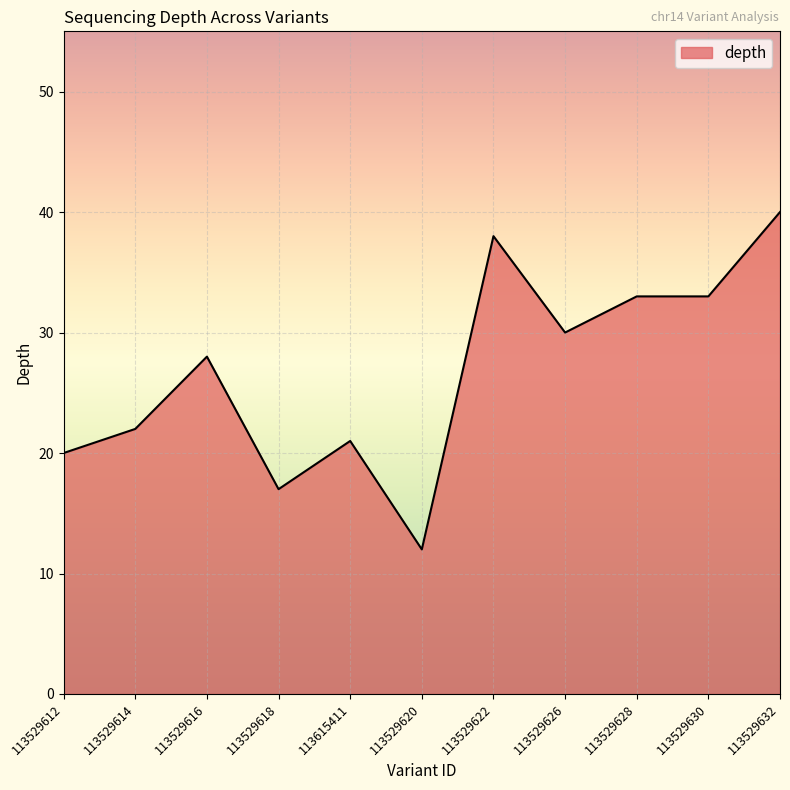

True or false: the data has more than 2 interior local peaks.

True